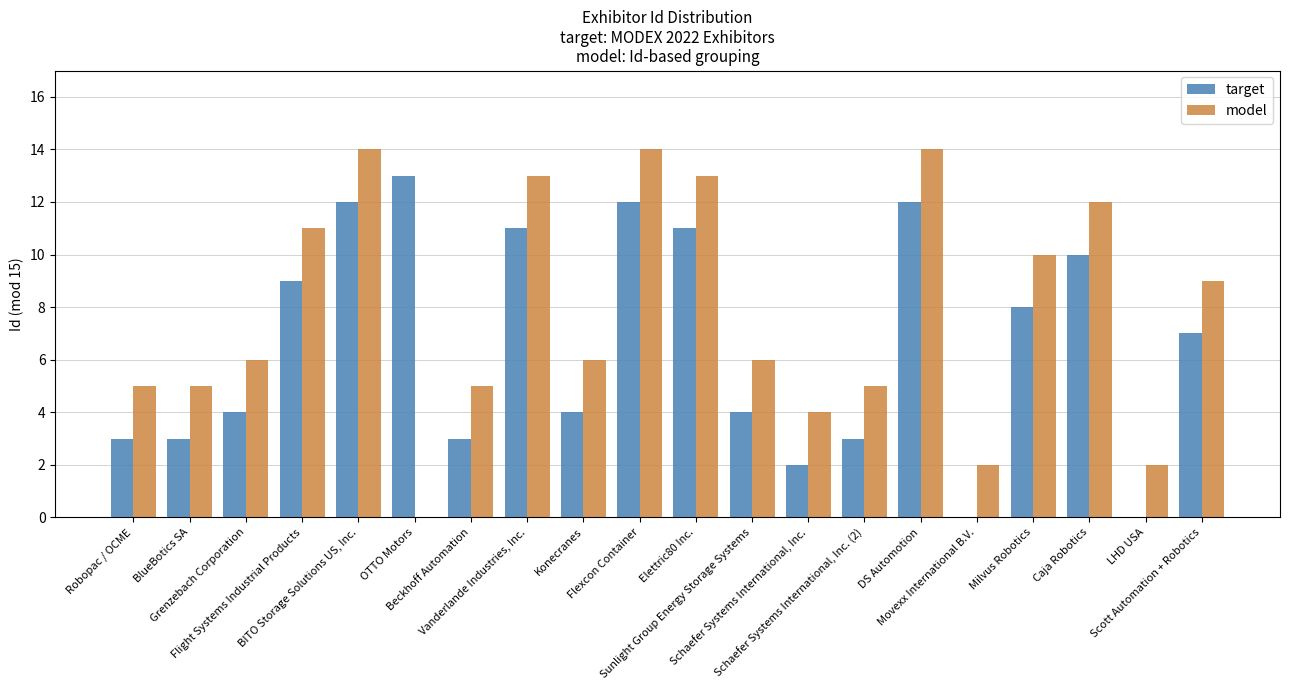

What is the maximum value for model?

14